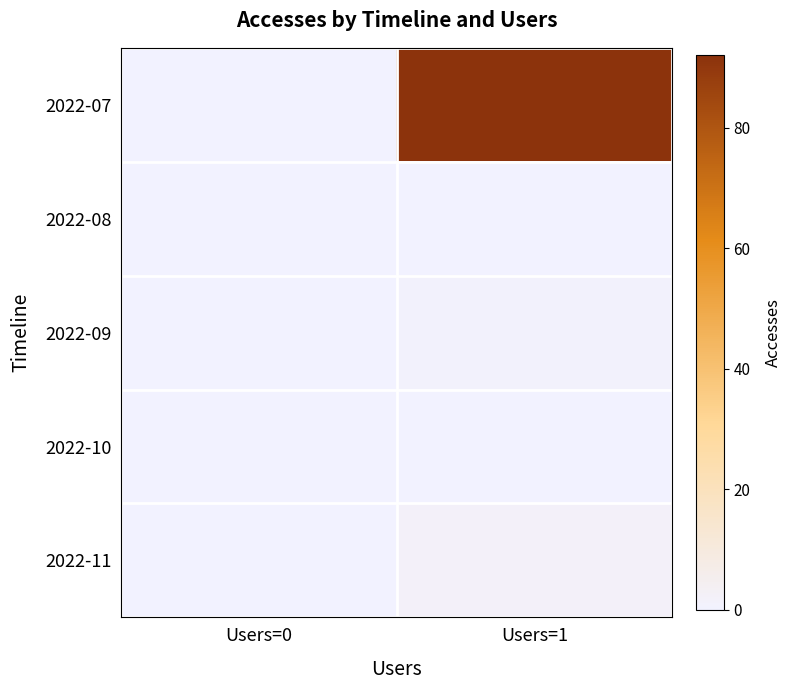

Reading left to right, extract all data points from this chart.

2022-07: Users=0=0	Users=1=92
2022-08: Users=0=0	Users=1=0
2022-09: Users=0=0	Users=1=1
2022-10: Users=0=0	Users=1=0
2022-11: Users=0=0	Users=1=2